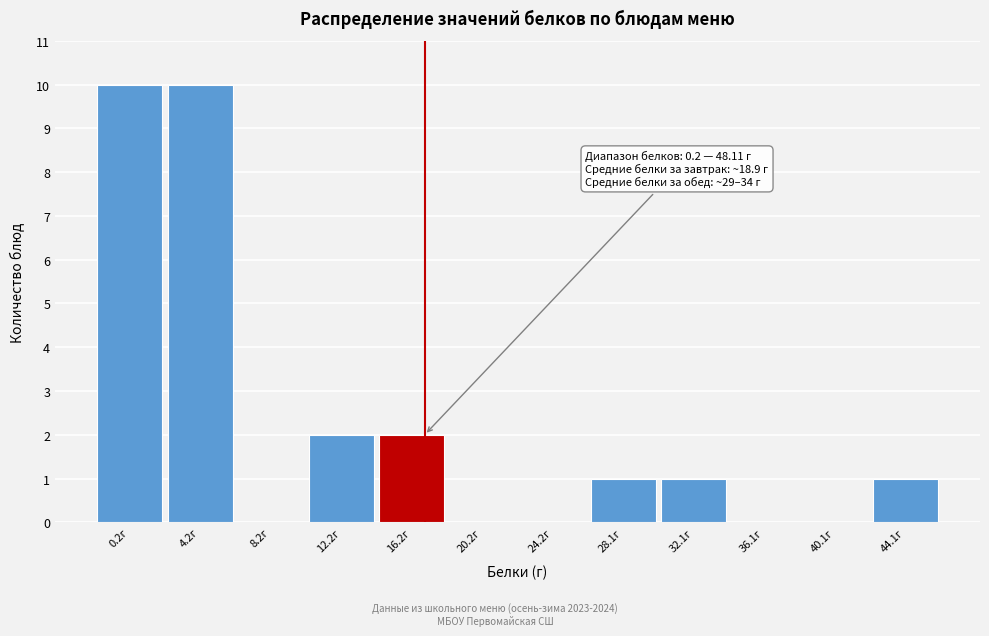

Reading left to right, transcribe all the data shown in this chart.

0.2г=10	4.2г=10	8.2г=0	12.2г=2	16.2г=2	20.2г=0	24.2г=0	28.1г=1	32.1г=1	36.1г=0	40.1г=0	44.1г=1